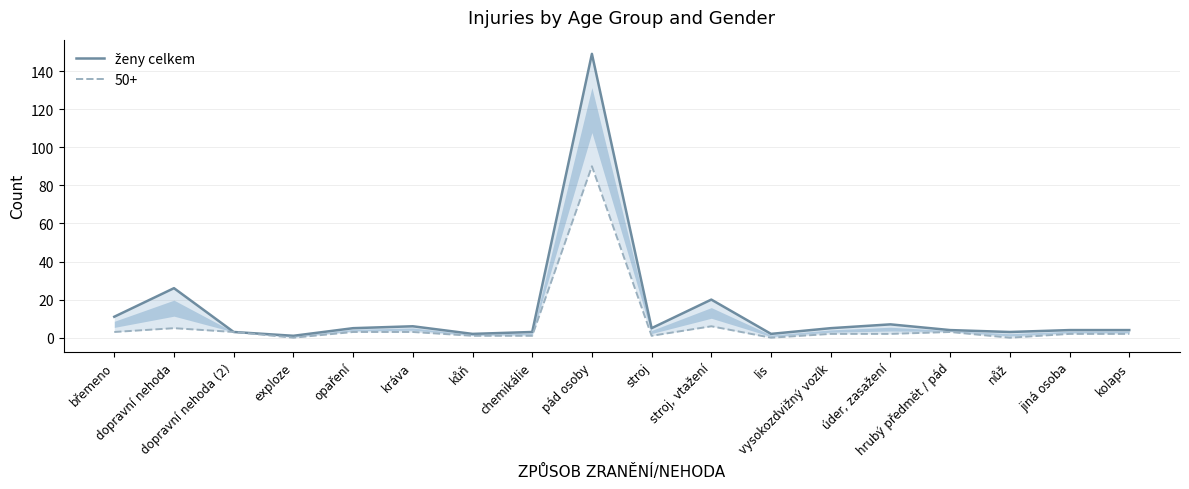

Reading right to left, what are all the values shown in this chart?

4	4	3	4	7	5	2	20	5	149	3	2	6	5	1	3	26	11